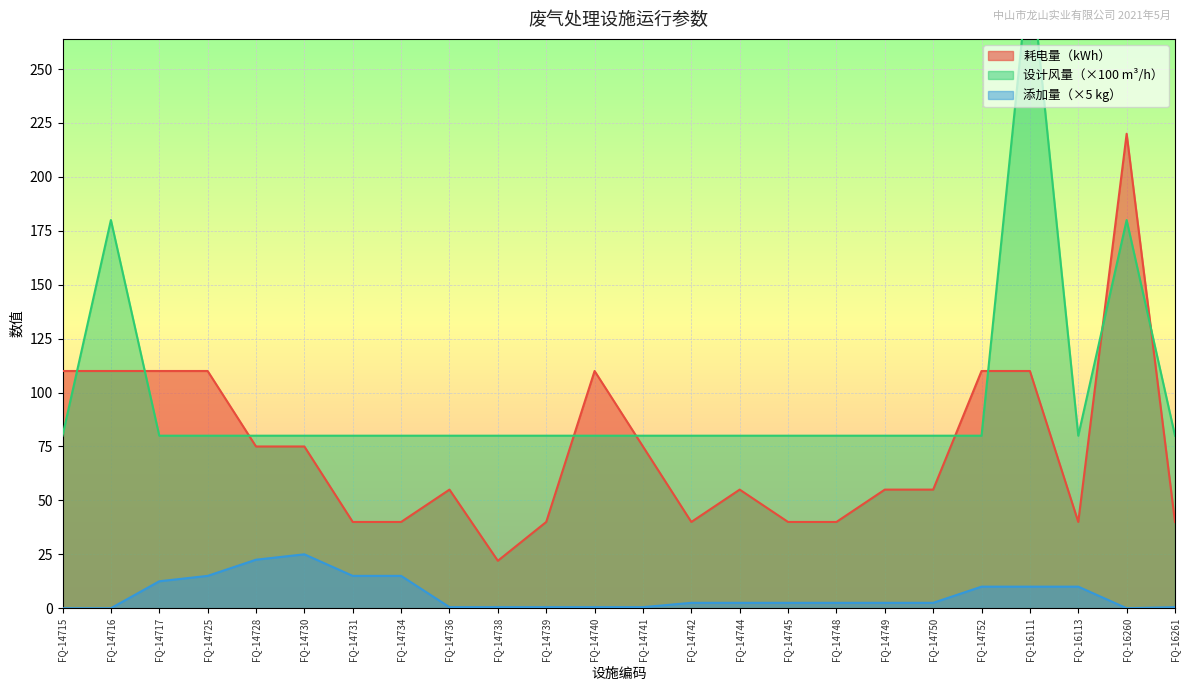

What is the difference between the second highest and second lowest values in the 添加量Kg series?

22.5